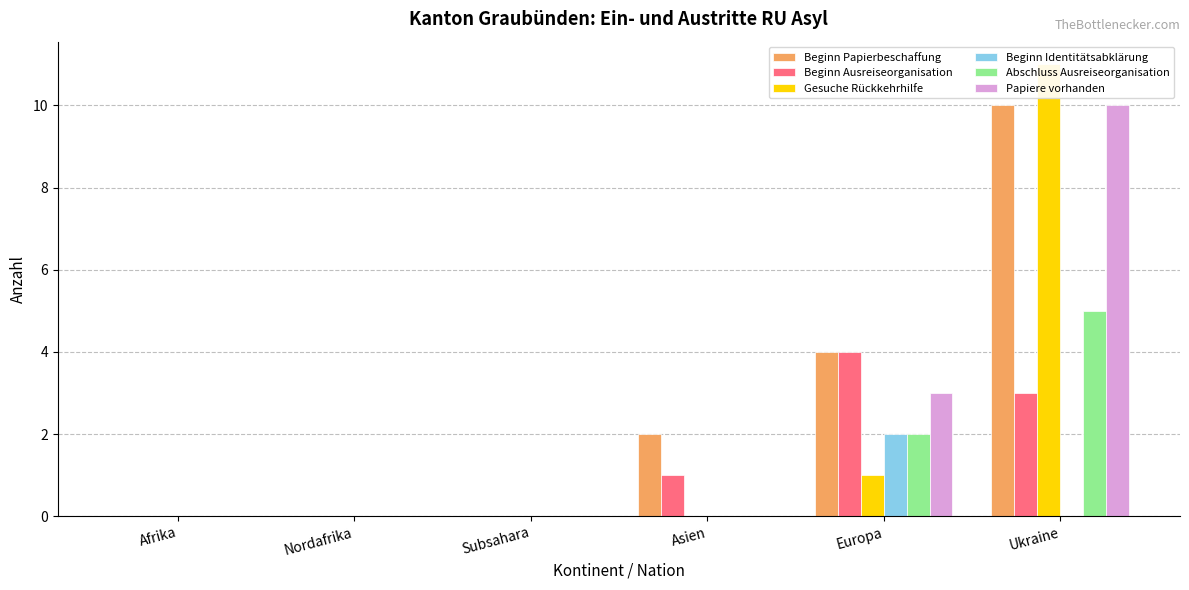

Reading left to right, extract all data points from this chart.

Beginn Papierbeschaffung: 0	0	0	2	4	10
Beginn Ausreiseorganisation: 0	0	0	1	4	3
Gesuche Rückkehrhilfe: 0	0	0	0	1	11
Beginn Identitätsabklärung: 0	0	0	0	2	0
Abschluss Ausreiseorganisation: 0	0	0	0	2	5
Papiere vorhanden: 0	0	0	0	3	10